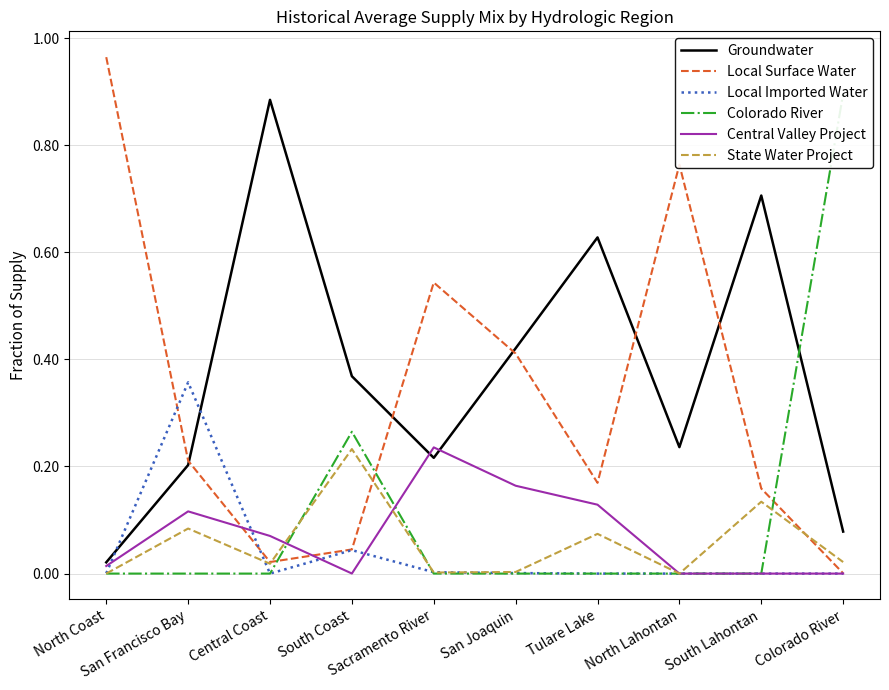

What is the difference between the maximum and minimum values in the Local Imported Water series?

0.4